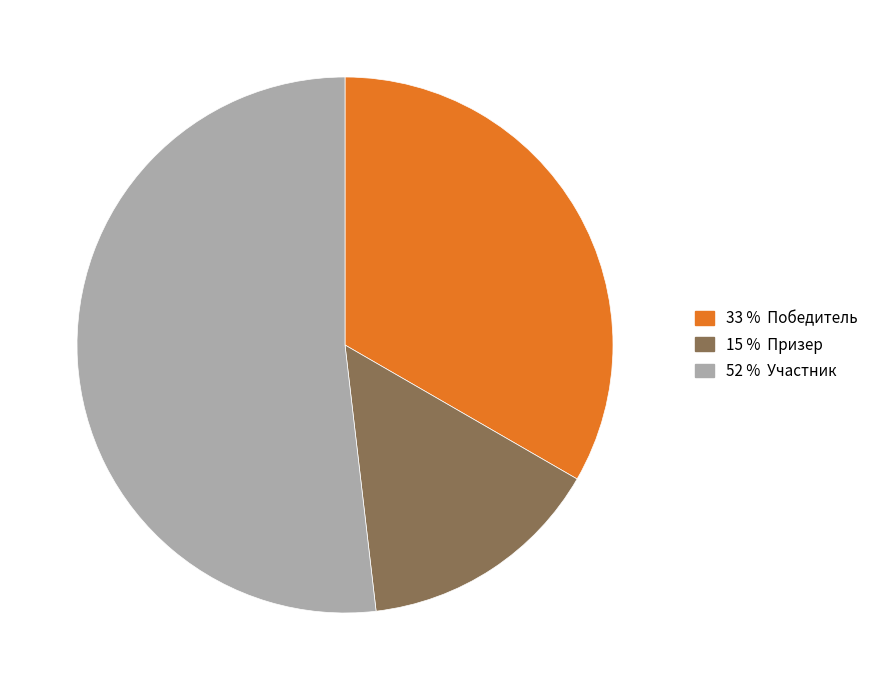

Does any single category account for the majority?

Yes